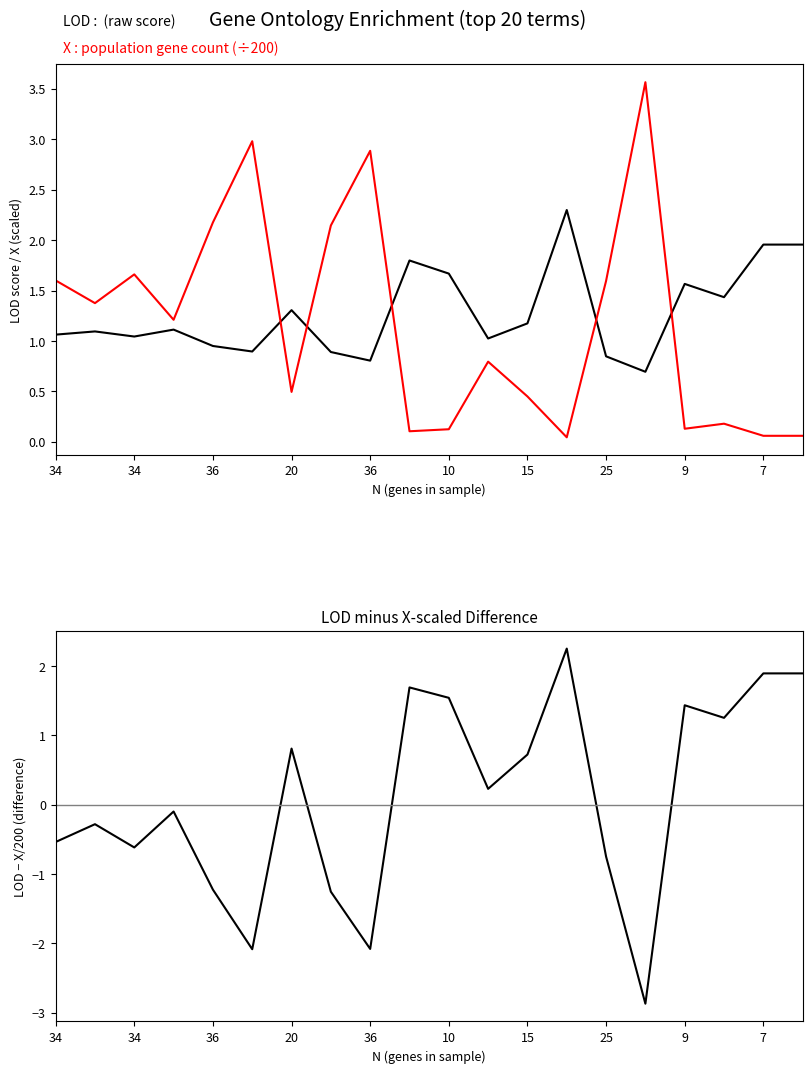

How many interior local peaks does the LOD series have?

6